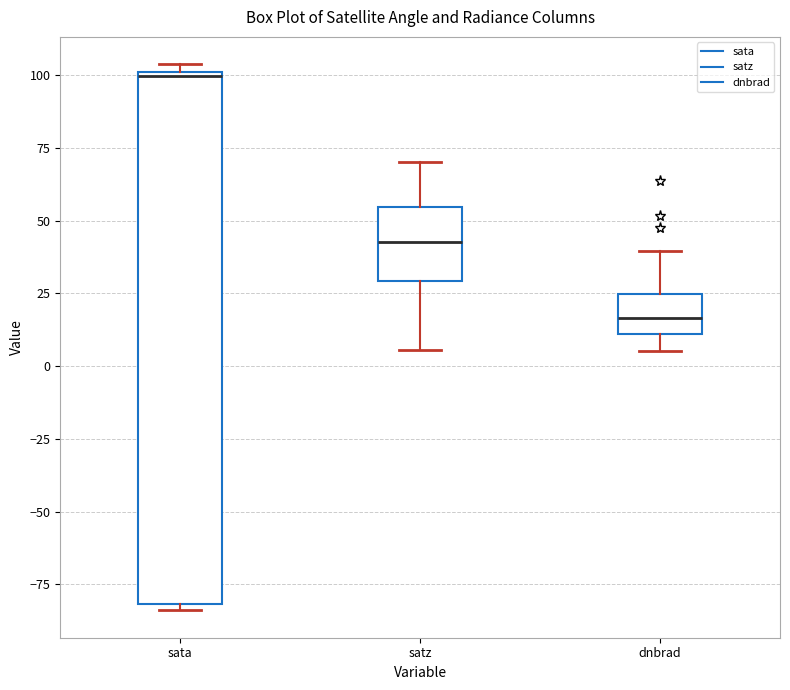

Which box has the highest median line?

sata